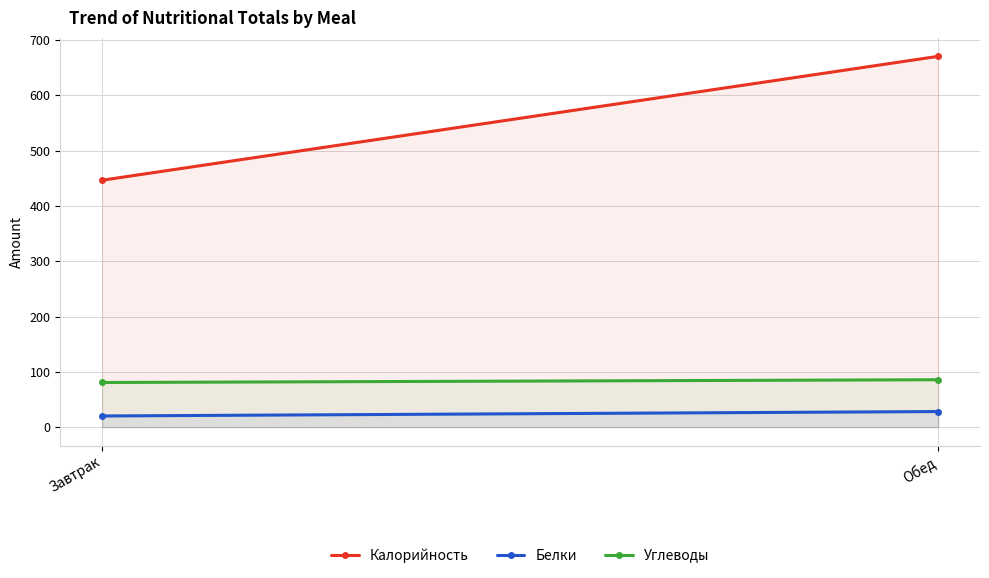

What is the average value of the Углеводы series?

83.3